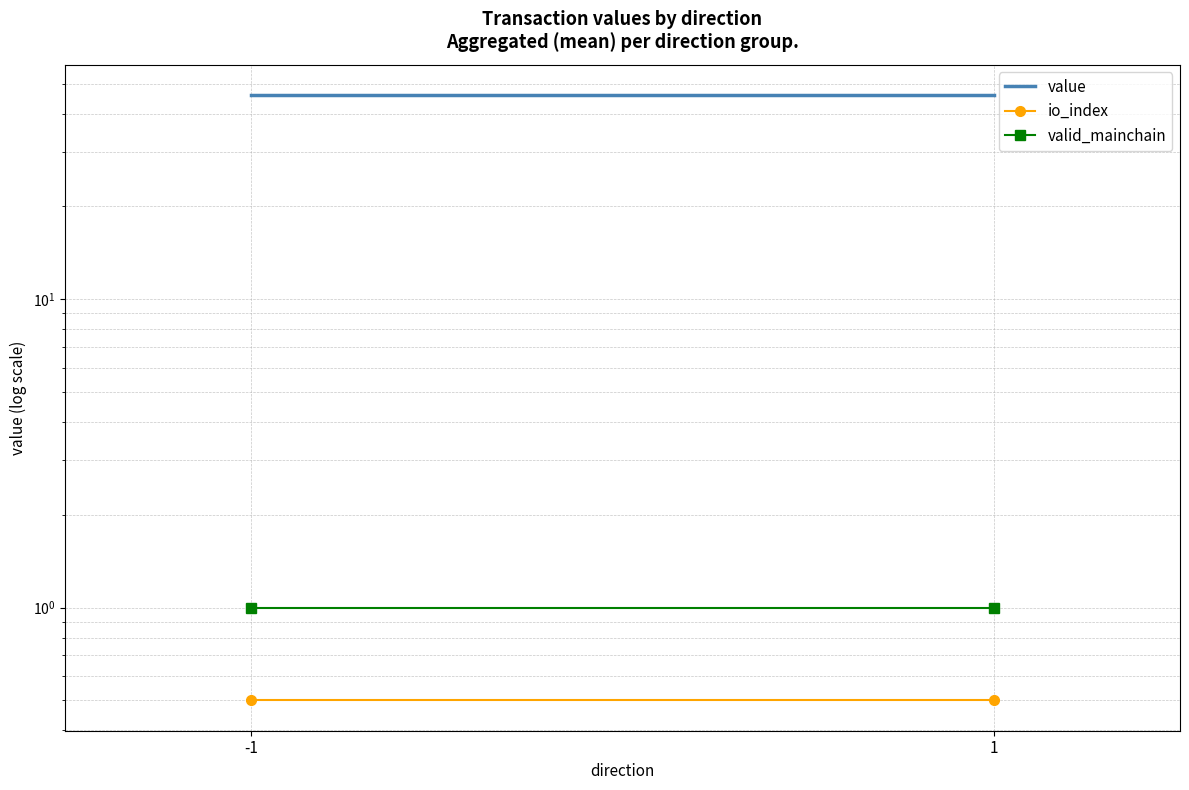

True or false: value has a value of 45.9 at 1.

True